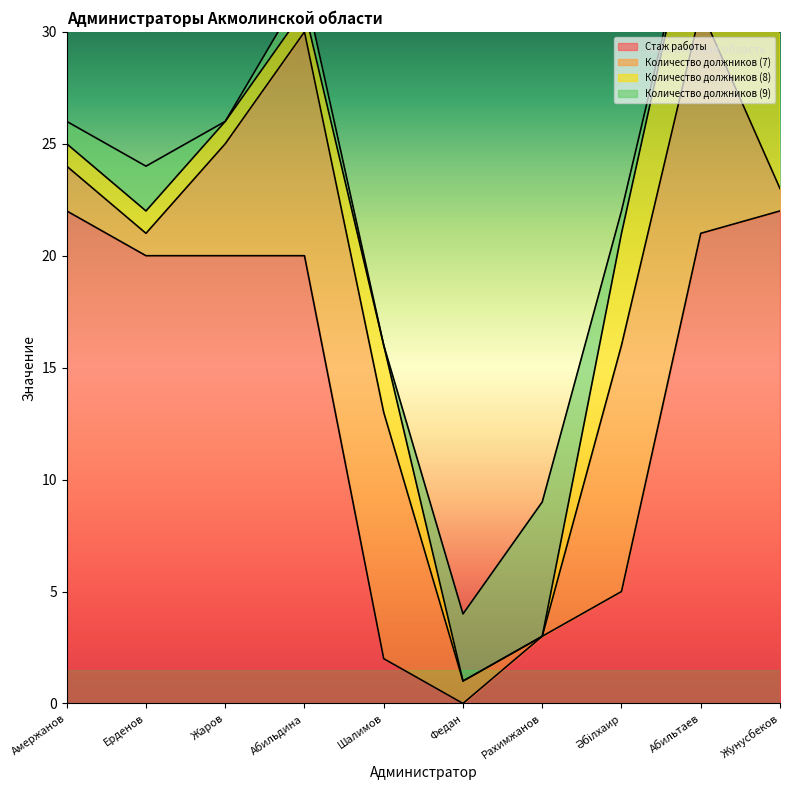

Reading left to right, list all the values displayed in this chart.

Стаж работы: 22	20	20	20	2	0	3	5	21	22
Количество должников (7): 2	1	5	10	11	1	0	11	10	1
Количество должников (8): 1	1	1	1	3	0	0	5	6	7
Количество должников (9): 1	2	0	1	0	3	6	1	0	1